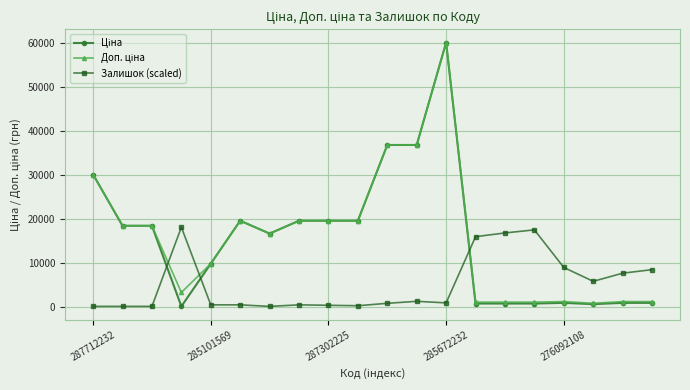

How many series are shown in this chart?

3